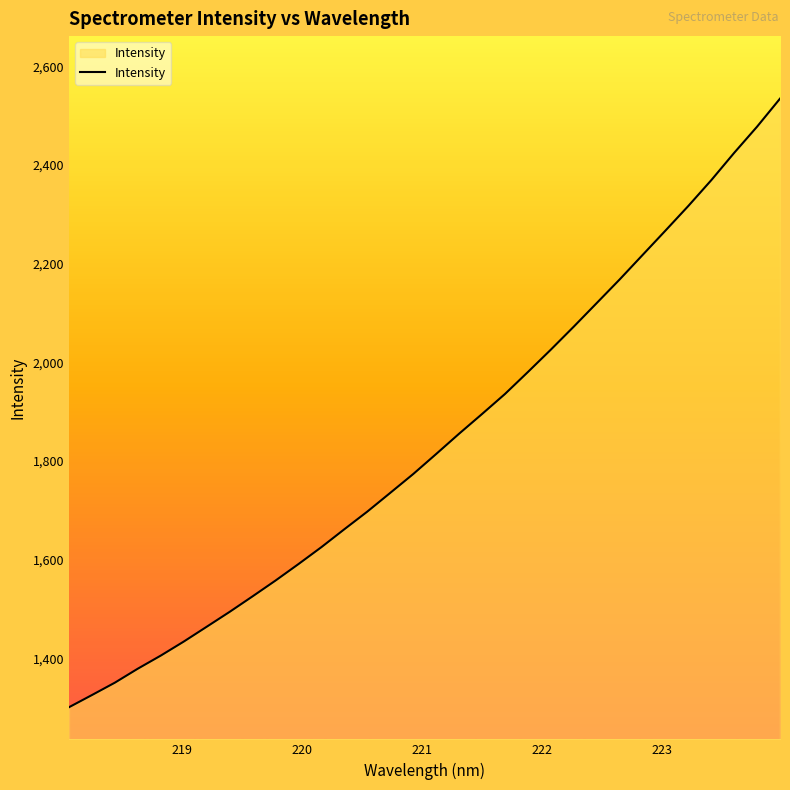

How many values are below 1814?

16